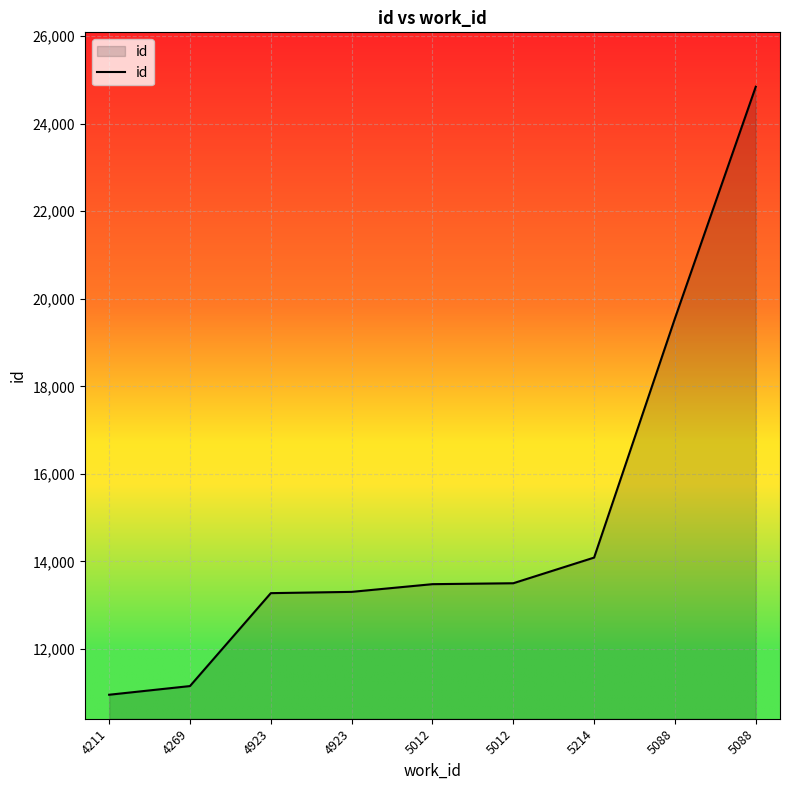

Is this an area chart (filled region under the line)?

Yes